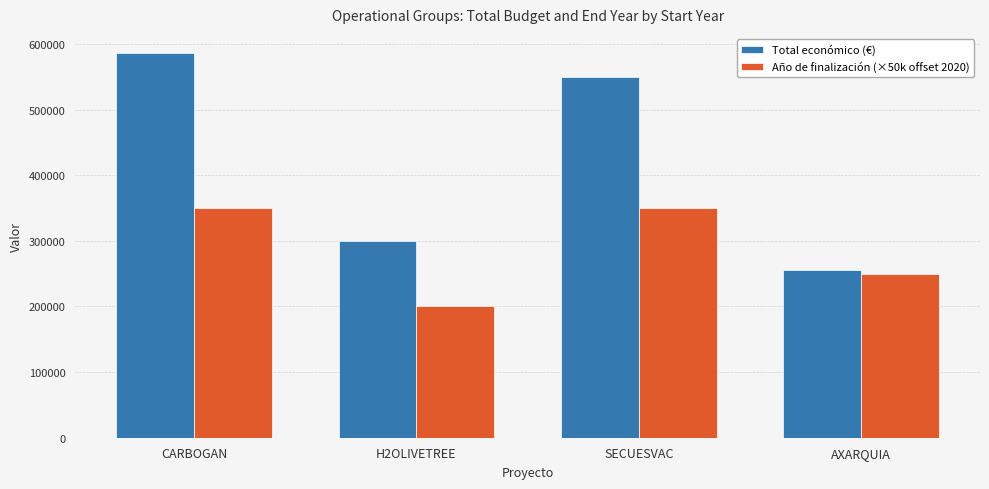

True or false: Total económico (€) has a value of 940122 at CARBOGAN.

False